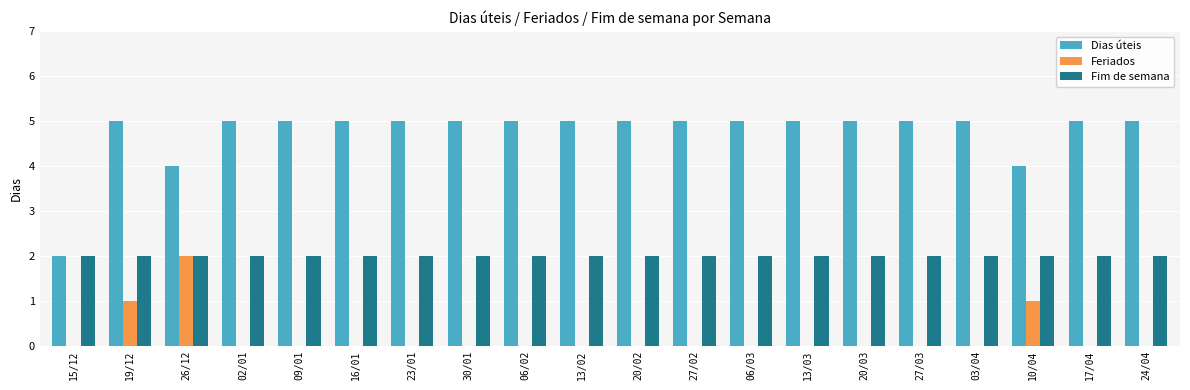

What is the maximum value for Dias úteis?

5